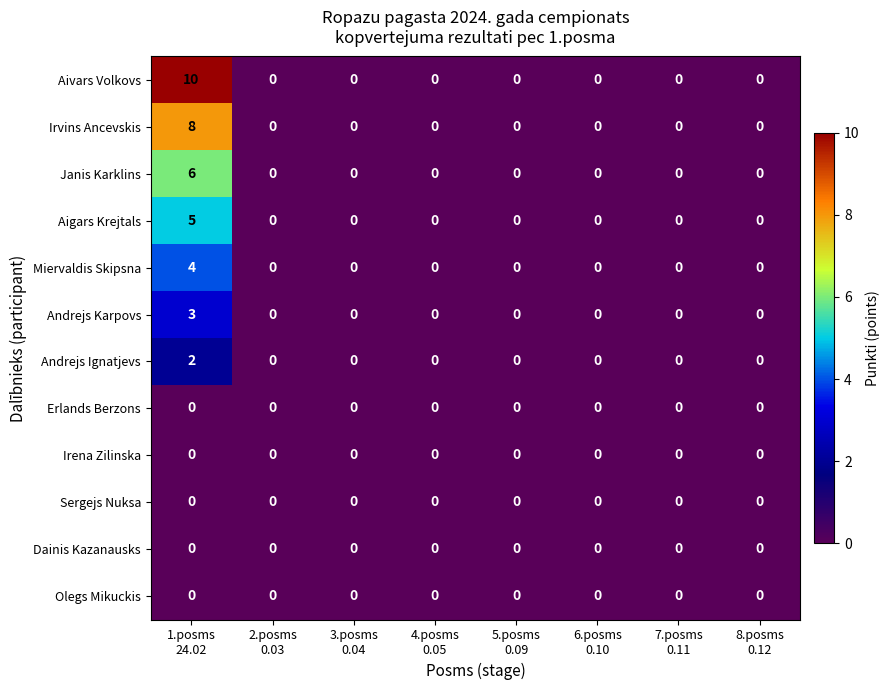

What is the greatest value displayed?

10